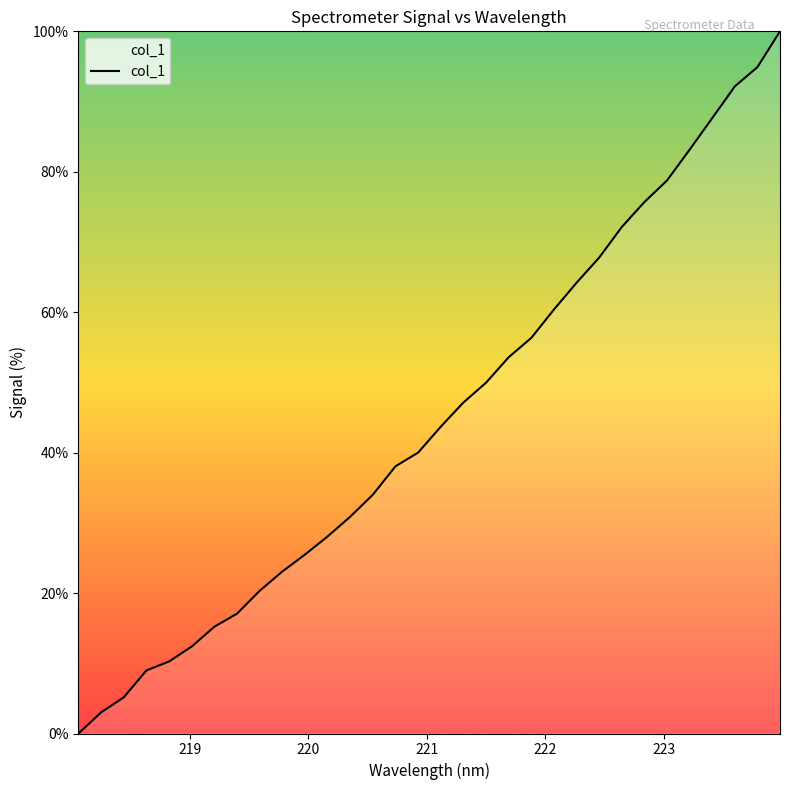

Reading left to right, extract all data points from this chart.

0.0	3.0	5.2	9.0	10.3	12.4	15.2	17.1	20.3	23.1	25.5	28.1	30.9	34.0	38.1	40.0	43.7	47.1	50.0	53.6	56.3	60.4	64.2	67.8	72.1	75.7	78.8	83.1	87.6	92.2	94.9	100.0